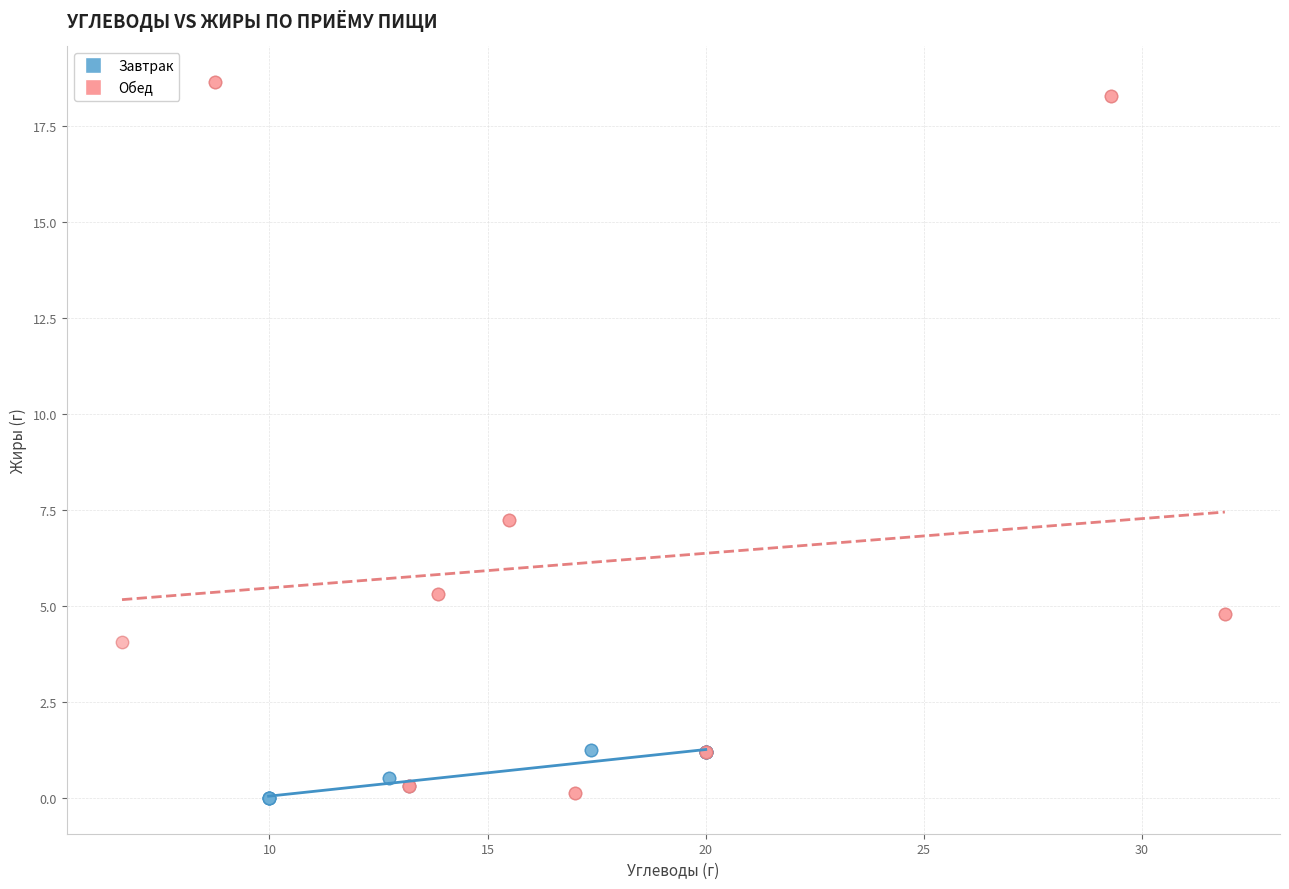

What are all the series names shown in the legend?

Завтрак, Обед